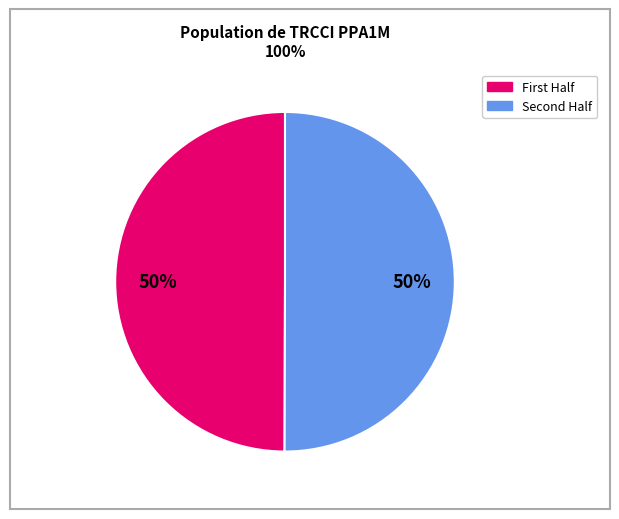

To the nearest percent, what is the average slice percentage?

50%